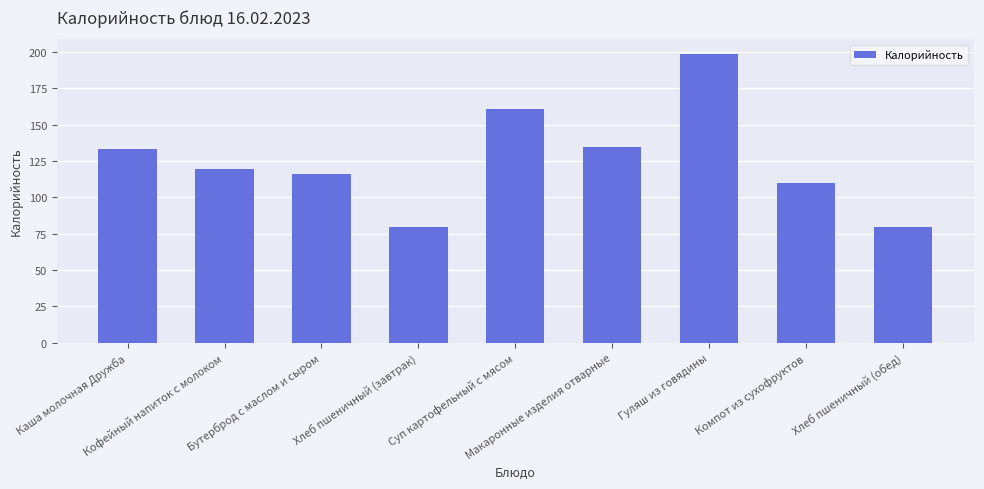

Reading left to right, what are all the values shown in this chart?

133.3	119.2	116.3	79.5	161.0	134.4	198.7	110.0	79.5